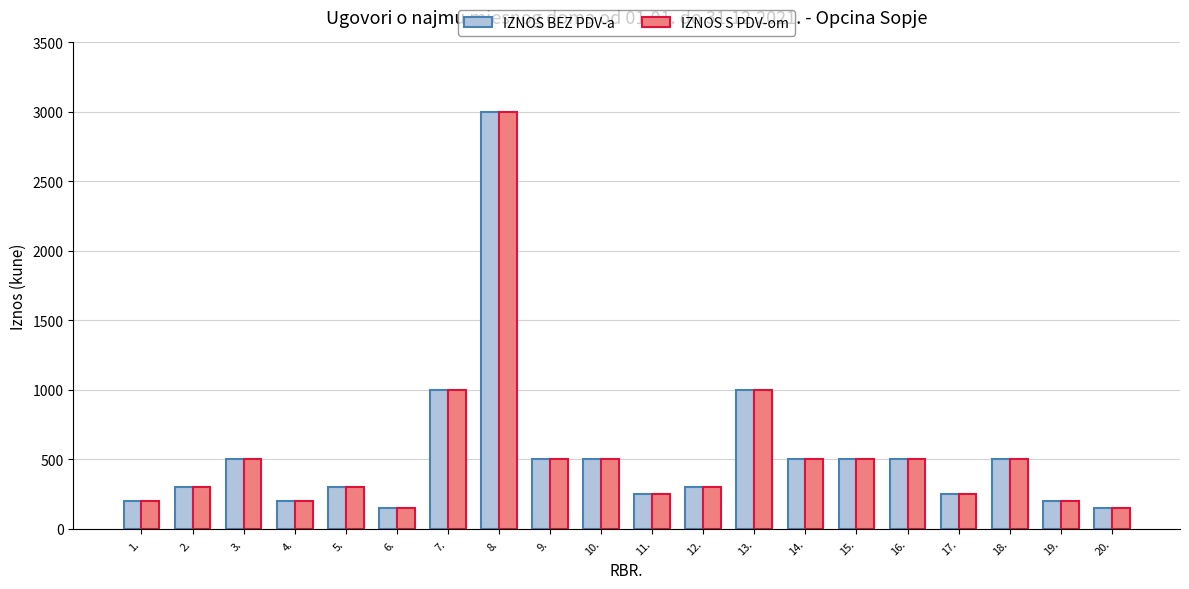

What position from the right is 14.?

7